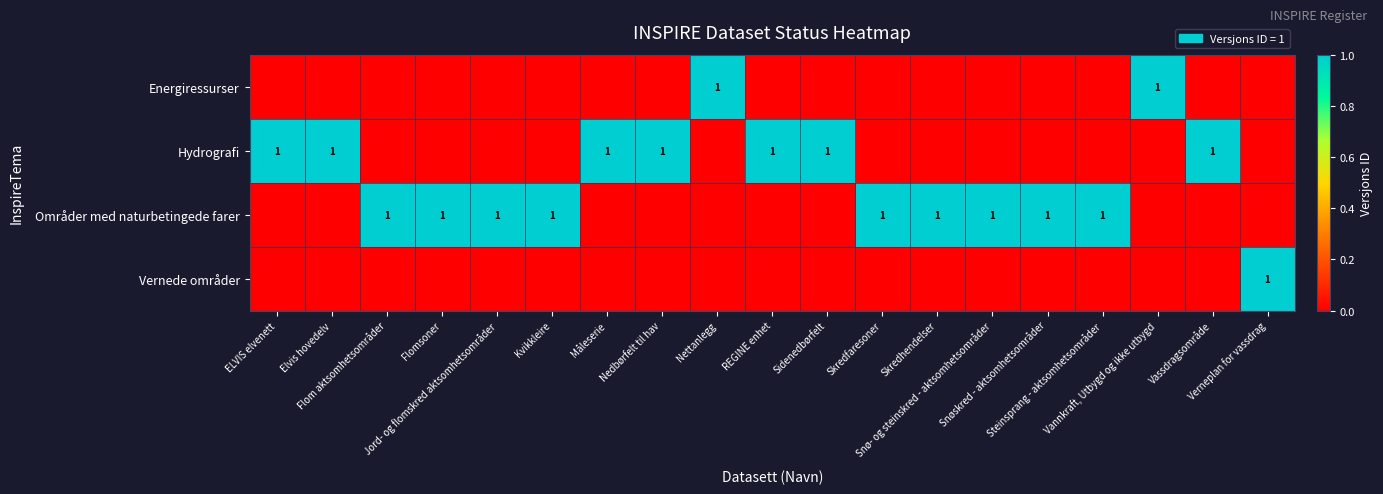

True or false: Hydrografi has a value of 0 at ELVIS elvenett.

False